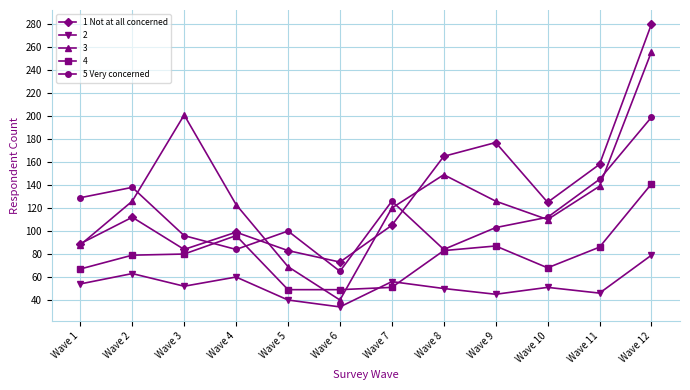

What is the difference between the 5 Very concerned values at Wave 12 and Wave 6?

134